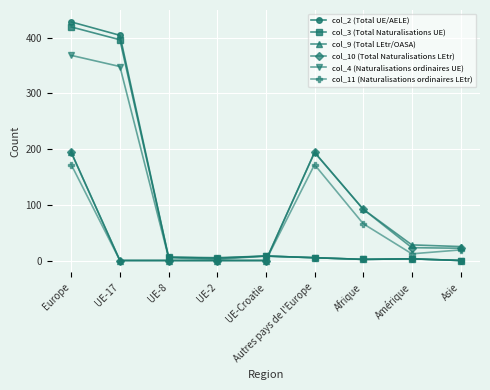

Between which two adjacent categories do col_10 (Total Naturalisations LEtr) and col_2 (Total UE/AELE) first intersect?

UE-Croatie and Autres pays de l'Europe